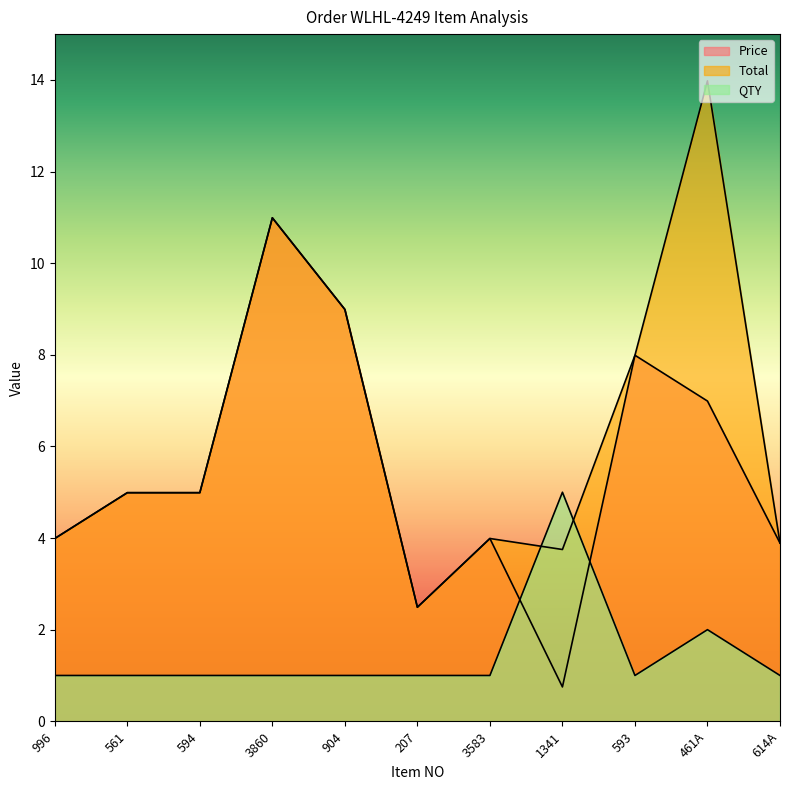

What is the spread (max minus min) of values at 593?

7.0